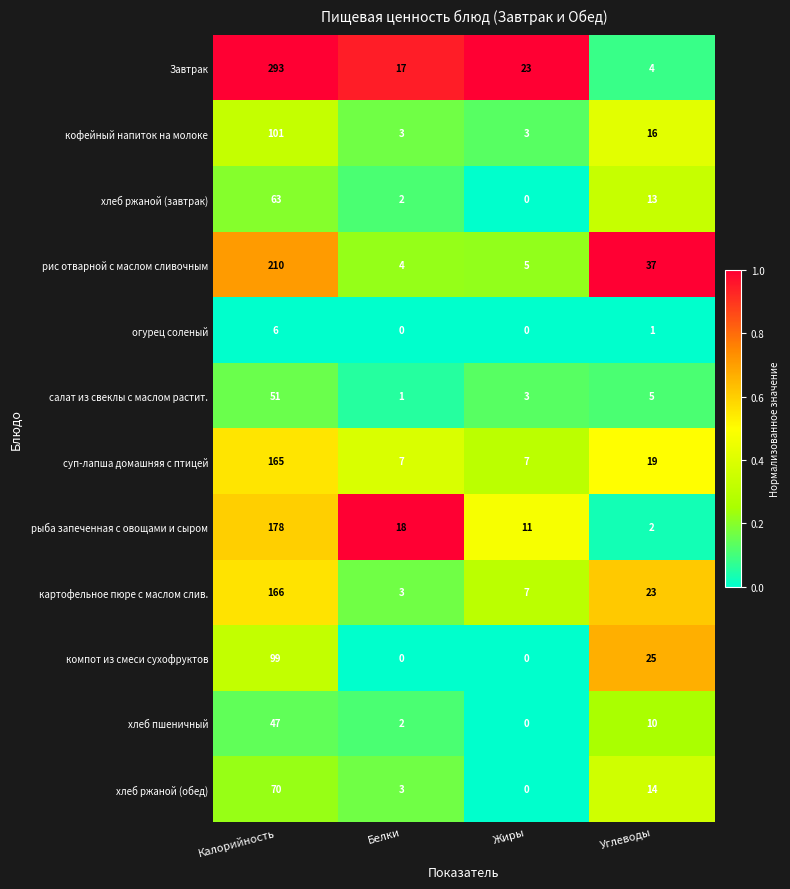

Between Калорийность and Жиры, which series saw the biggest shift?

Завтрак